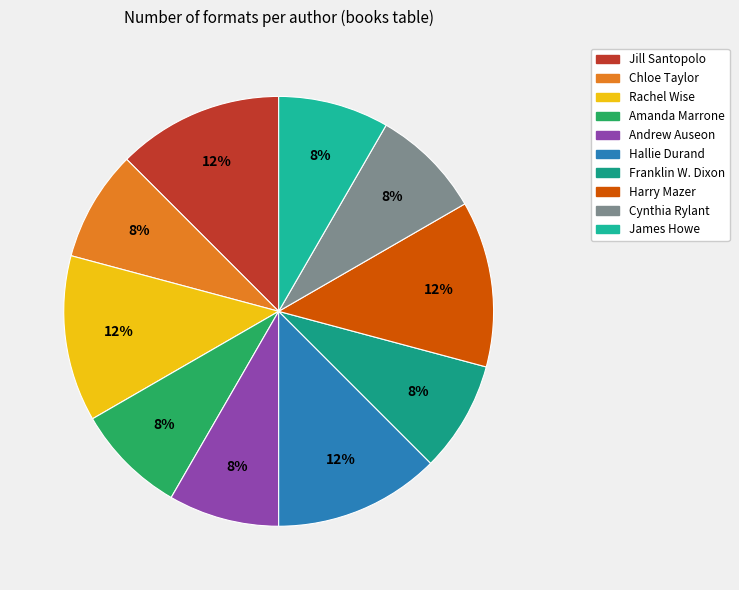

Is it true that Hallie Durand is 12% of the pie?

True